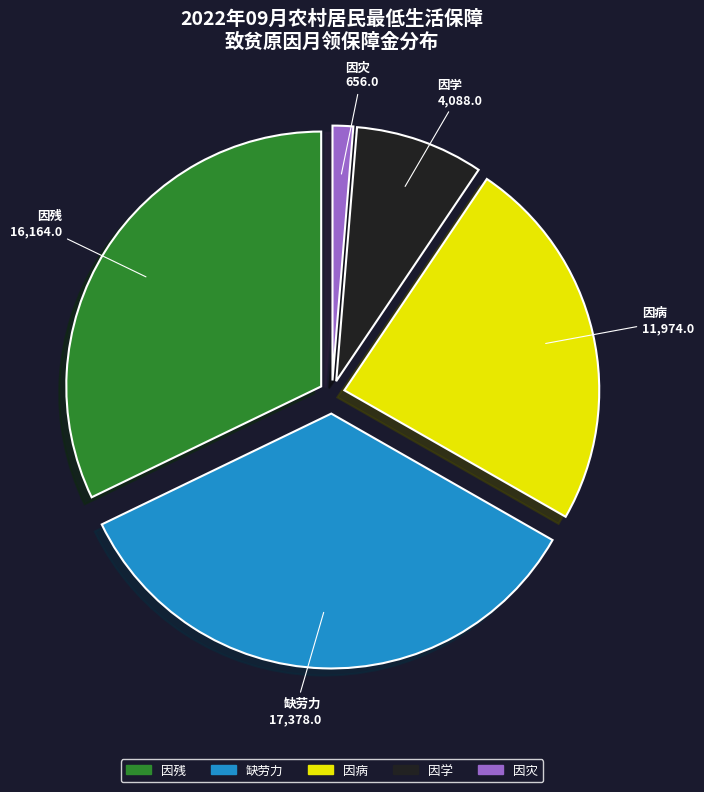

Is it true that 缺劳力 is 44% of the pie?

False